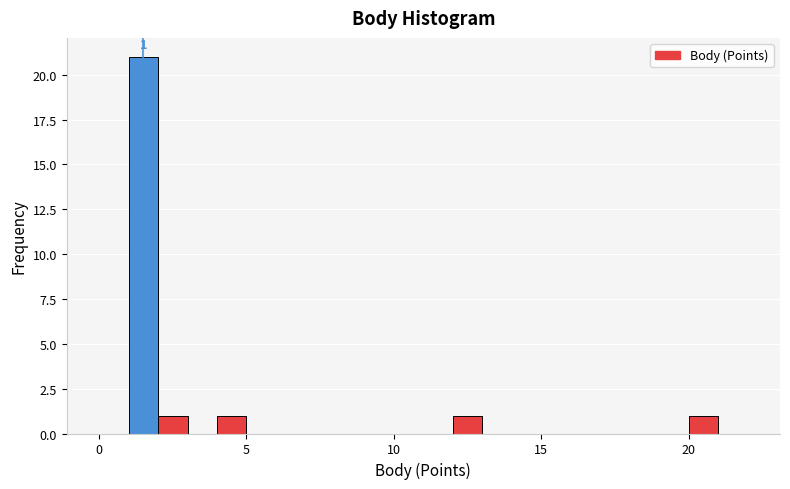

Read against the x-axis, roughly where is the centre of the tallest bar?

1.5